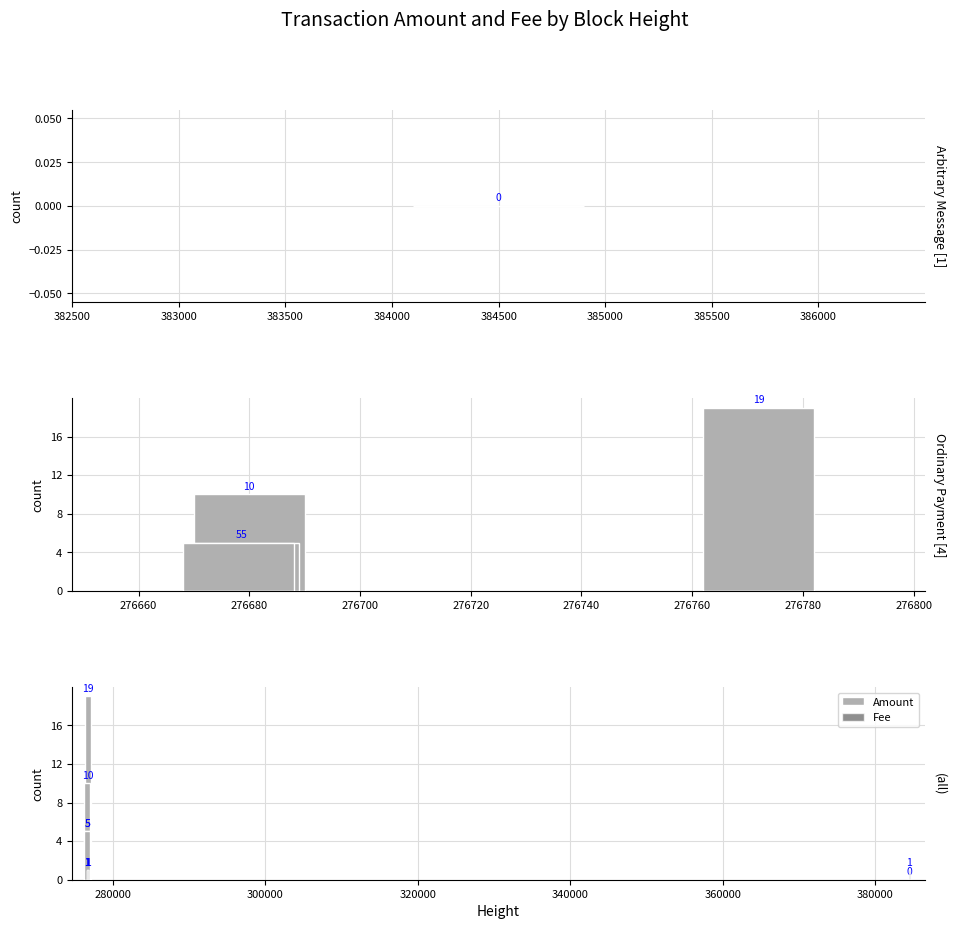

How many bars are there in each group?

2